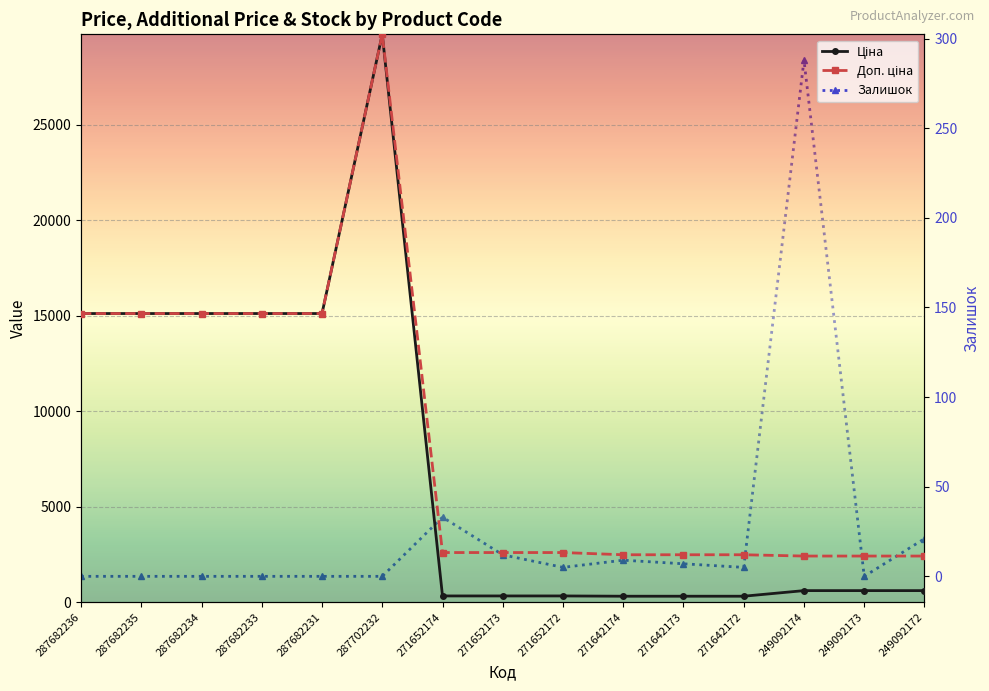

Reading left to right, what are all the values shown in this chart?

Ціна: 287682236=15120.0	287682235=15120.0	287682234=15120.0	287682233=15120.0	287682231=15120.0	287702232=29747.2	271652174=324.8	271652173=324.8	271652172=324.8	271642174=310.3	271642173=310.3	271642172=310.3	249092174=603.7	249092173=603.7	249092172=603.7
Доп. ціна: 287682236=15120.0	287682235=15120.0	287682234=15120.0	287682233=15120.0	287682231=15120.0	287702232=29747.2	271652174=2598.3	271652173=2598.3	271652172=2598.3	271642174=2482.4	271642173=2482.4	271642172=2482.4	249092174=2414.8	249092173=2414.8	249092172=2414.8
Залишок: 287682236=0.0	287682235=0.0	287682234=0.0	287682233=0.0	287682231=0.0	287702232=0.0	271652174=33.0	271652173=12.0	271652172=5.0	271642174=9.0	271642173=7.0	271642172=5.0	249092174=288.0	249092173=0.0	249092172=21.0